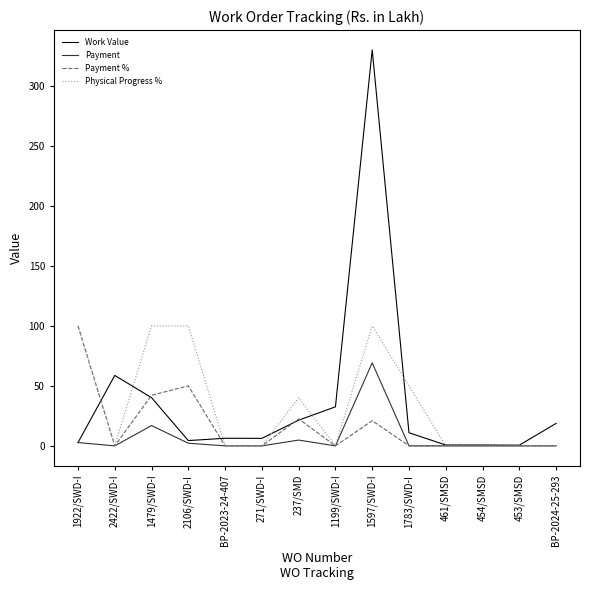

True or false: Work Value has a value of 0.7 at 461/SMSD.

True